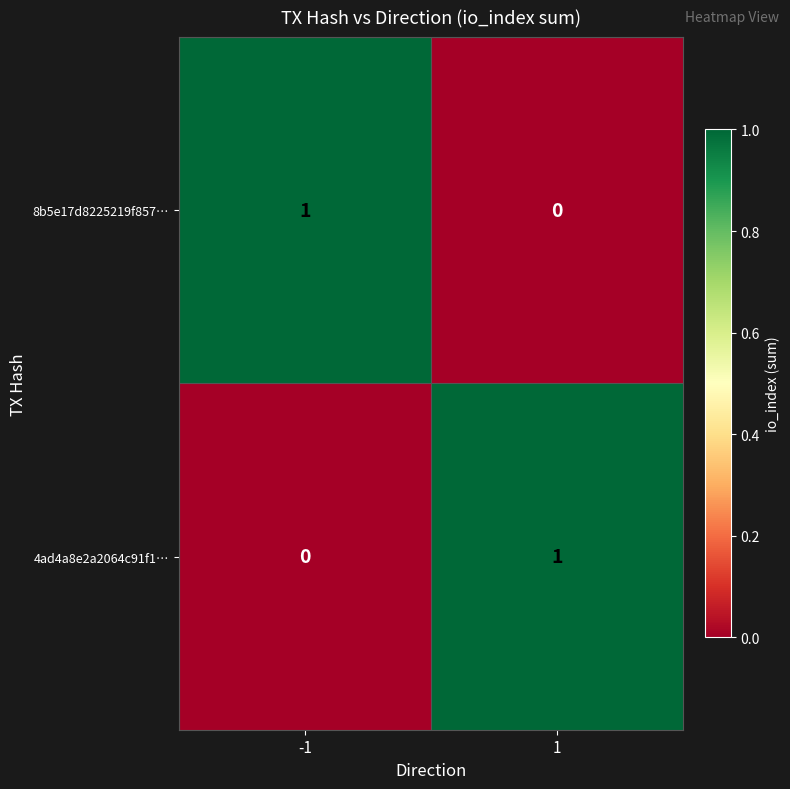

Rank the categories by 4ad4a8e2a2064c91f1… value from highest to lowest.

1, -1